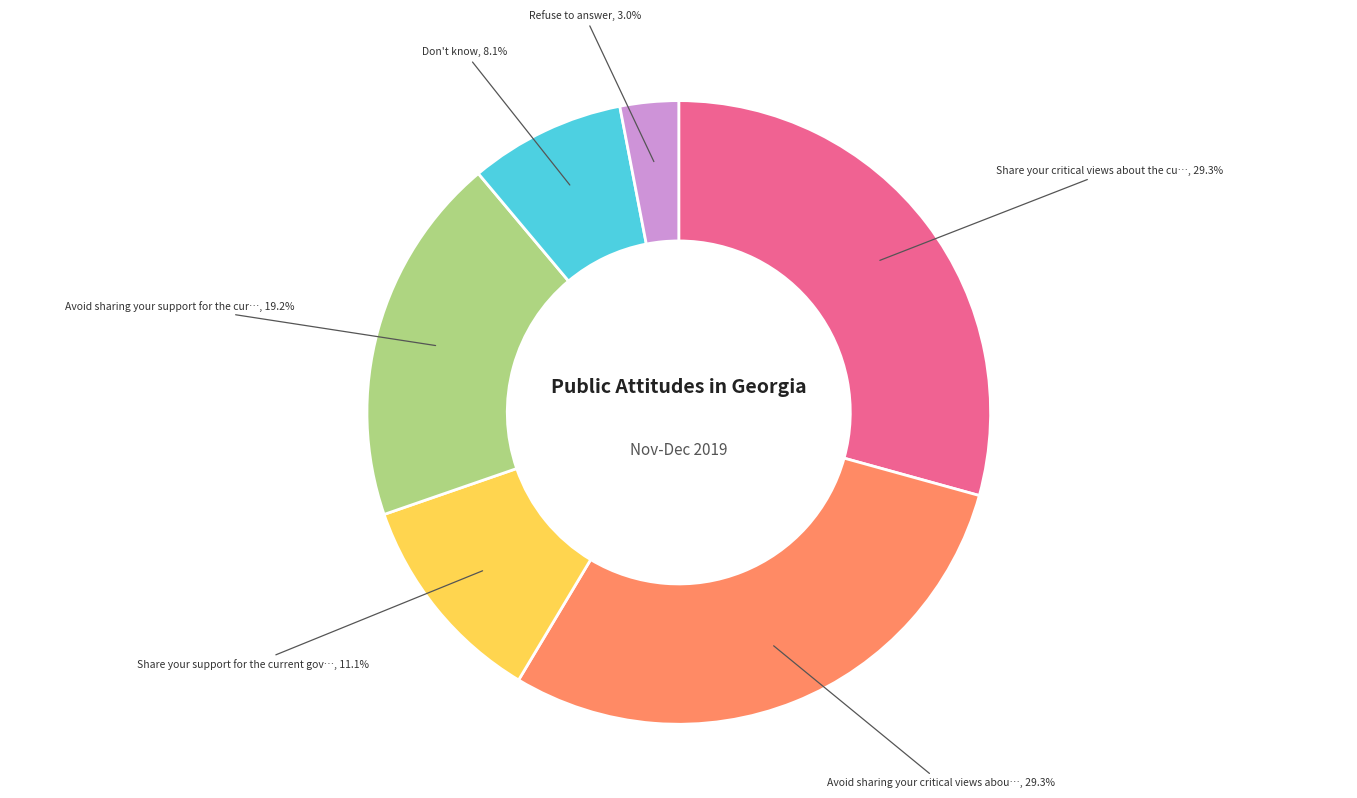

Does any single category account for the majority?

No